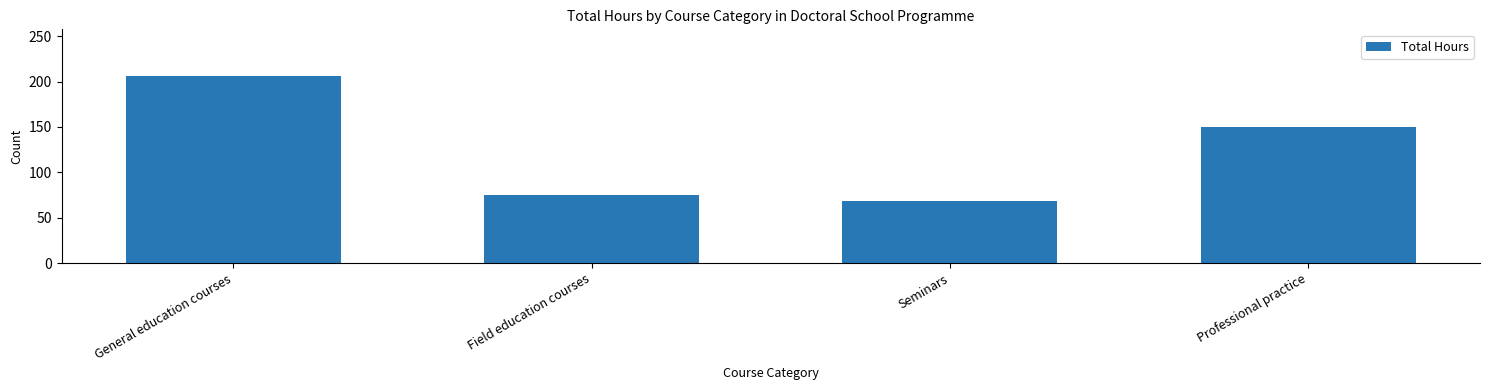

What is the maximum value shown in the chart?

206